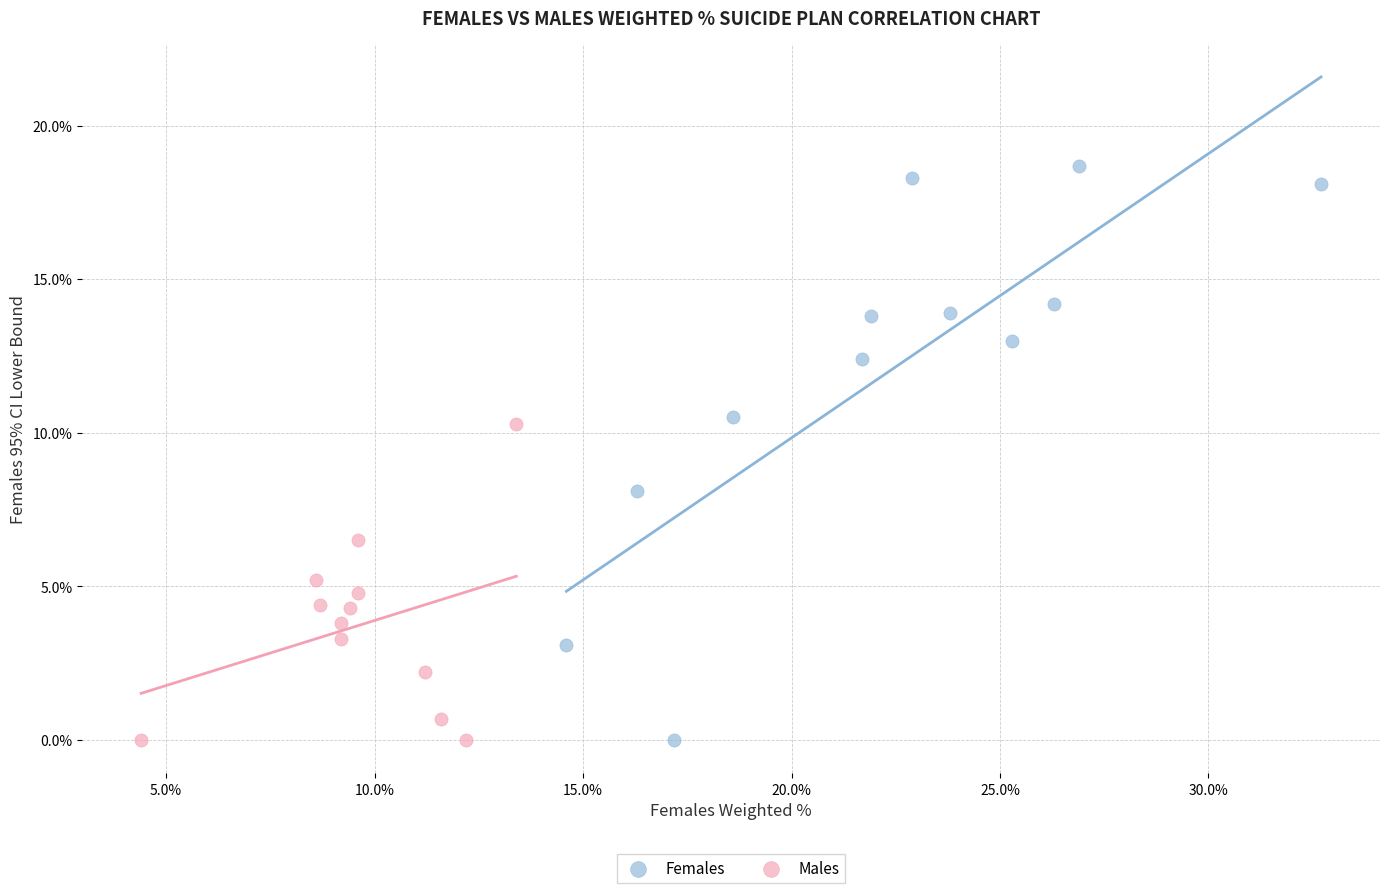

Which series reaches the maximum Y coordinate?

Females